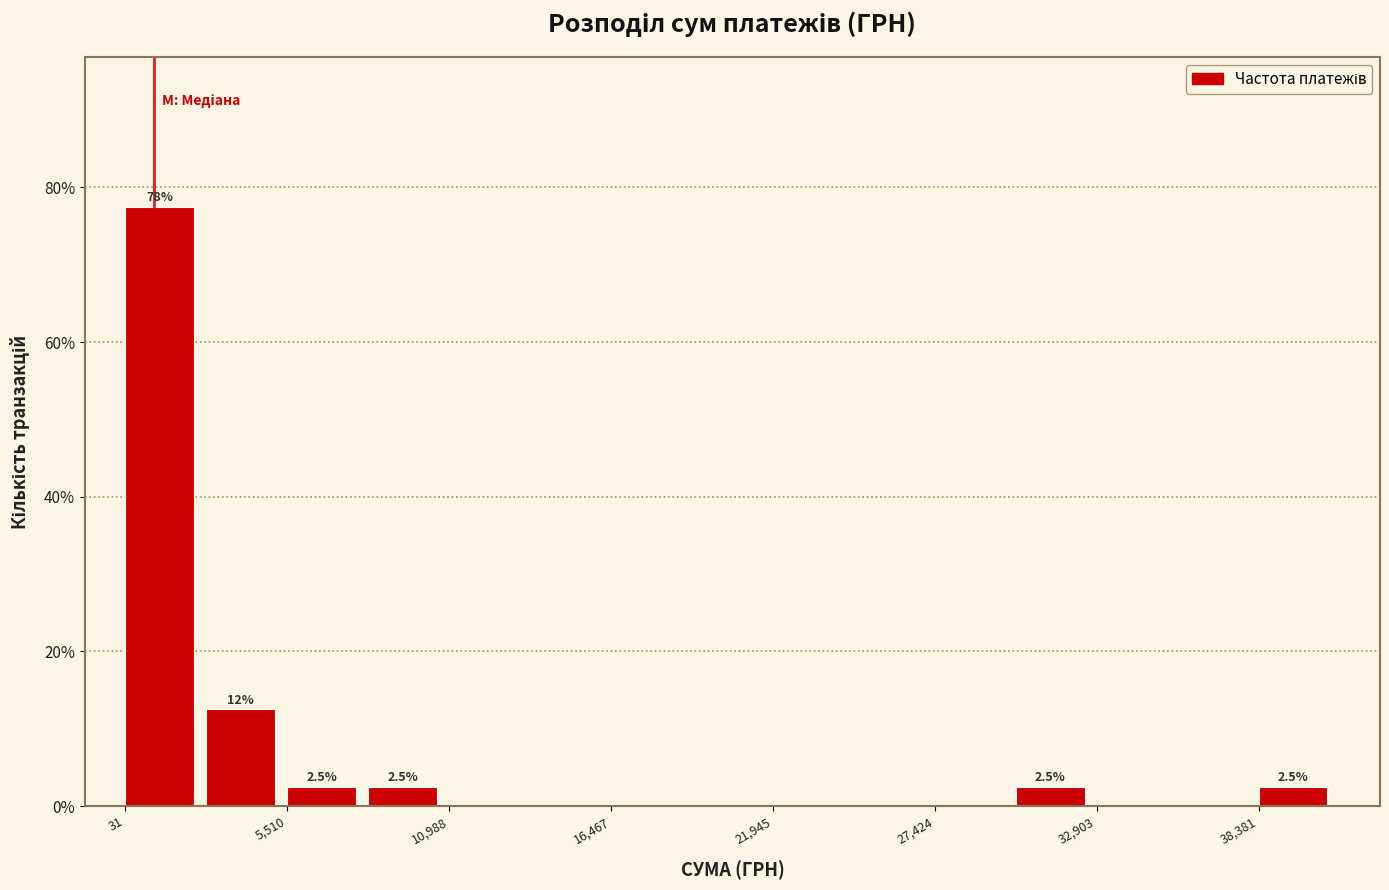

Around what value on the x-axis is the tallest bar? Give the approximate position of its centre, as read against the axis.

1000